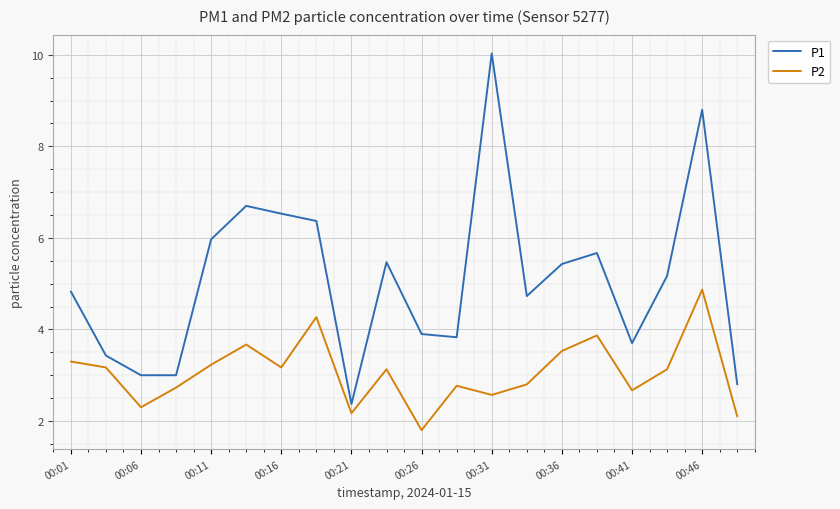

Reading left to right, list all the values displayed in this chart.

P1: 4.8	3.4	3.0	3.0	6.0	6.7	6.5	6.4	2.4	5.5	3.9	3.8	10.0	4.7	5.4	5.7	3.7	5.2	8.8	2.8
P2: 3.3	3.2	2.3	2.7	3.2	3.7	3.2	4.3	2.2	3.1	1.8	2.8	2.6	2.8	3.5	3.9	2.7	3.1	4.9	2.1